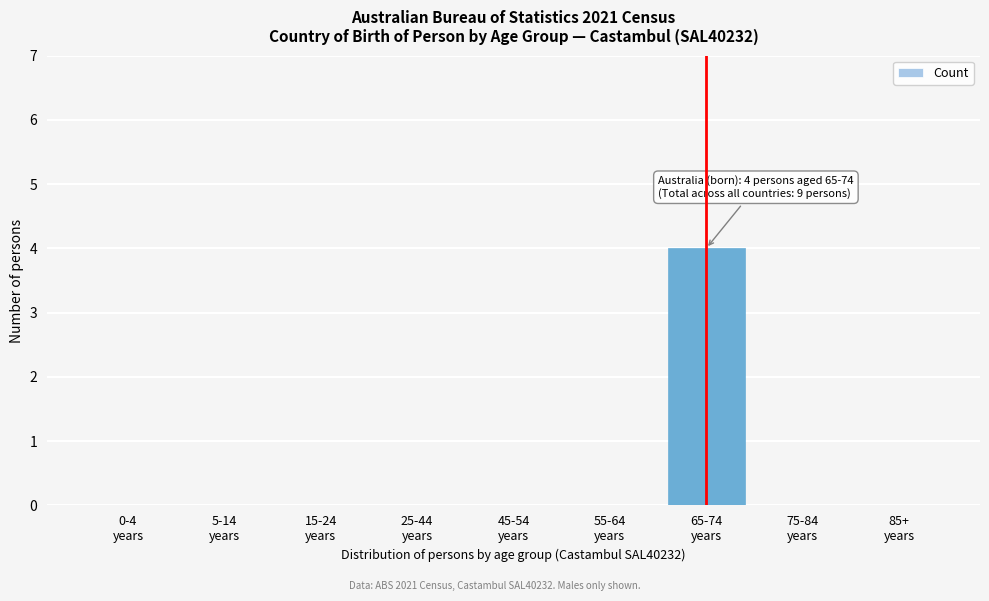

What is the maximum value shown in the chart?

4